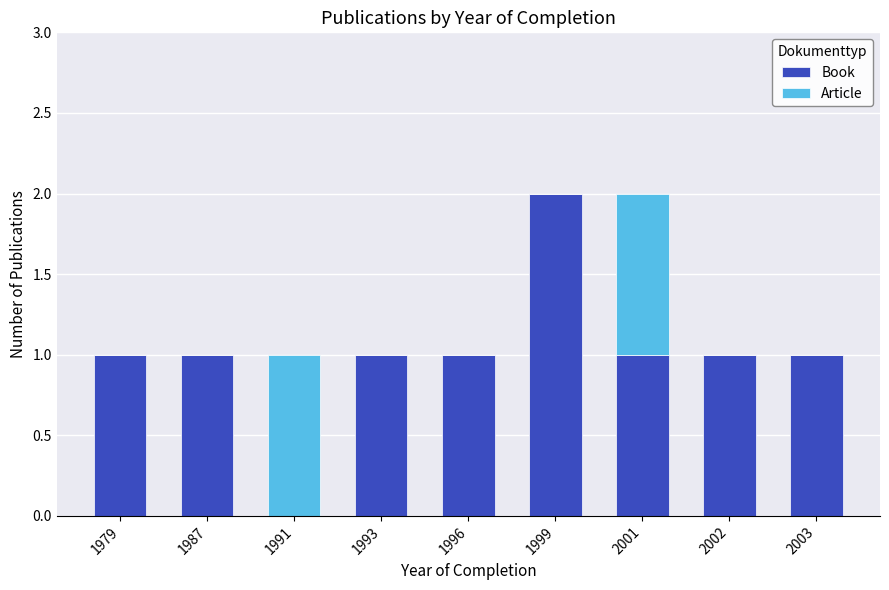

What is the total value across all series at 2001?

2